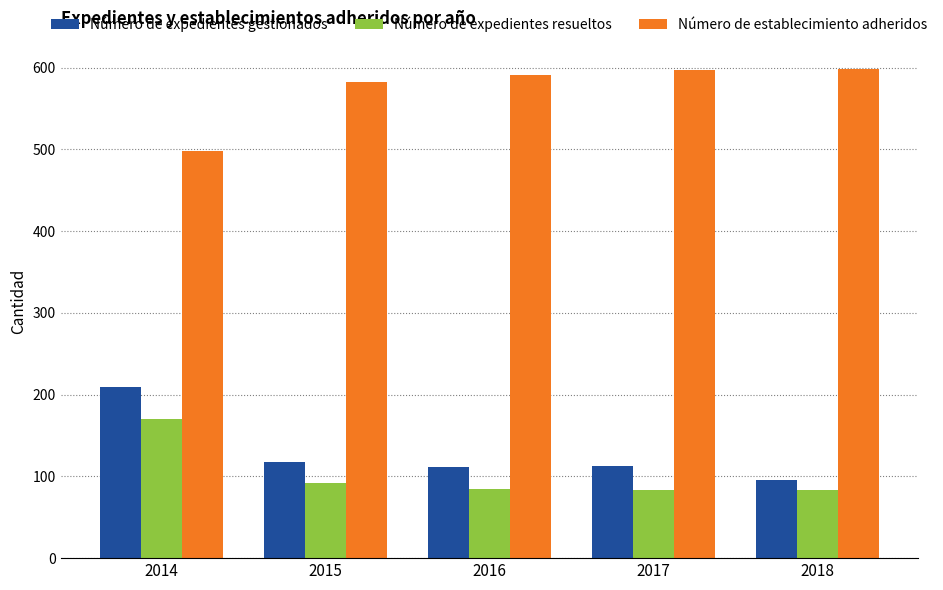

What is the difference between the maximum and second lowest values in the Número de establecimiento adheridos series?

16